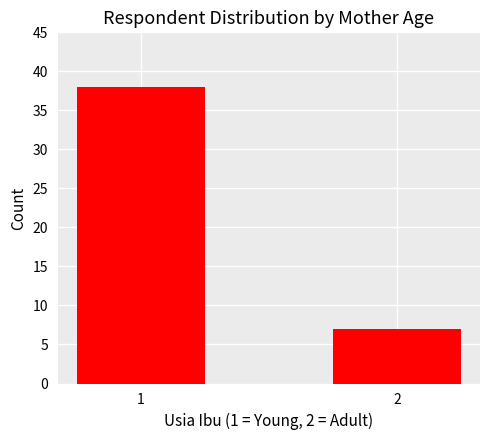

Are the bars grouped side by side (vs. stacked)?

No